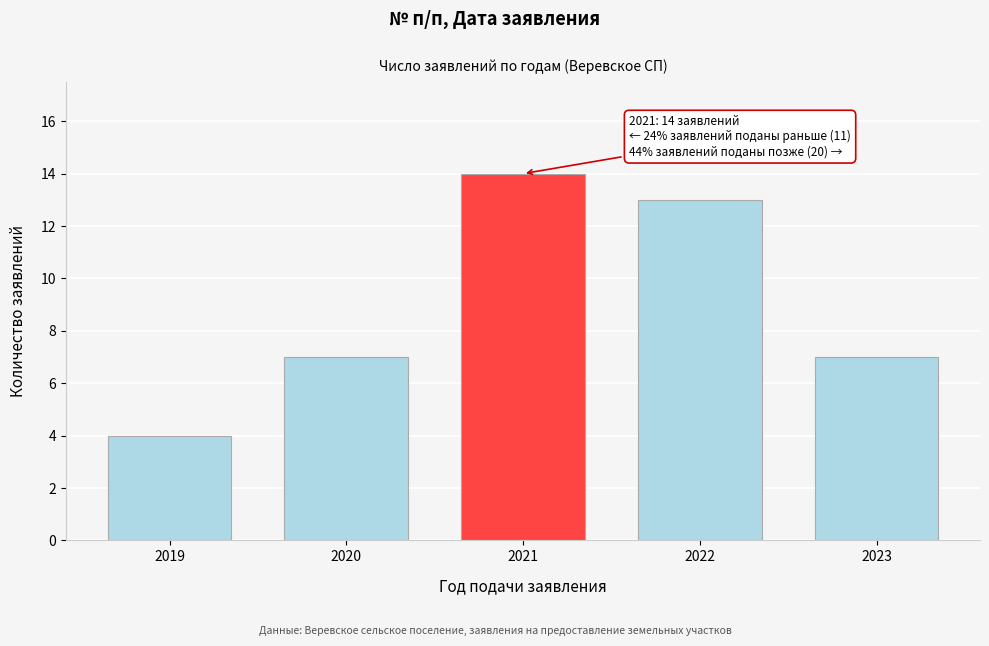

Reading left to right, transcribe all the data shown in this chart.

4	7	14	13	7